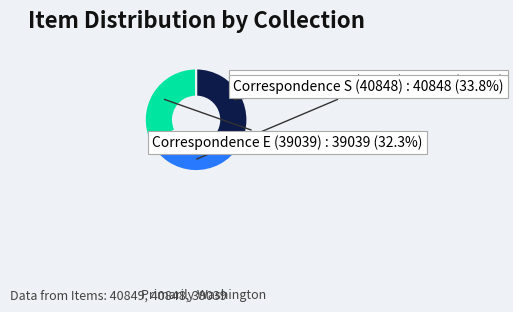

Is there a majority slice in this chart?

No